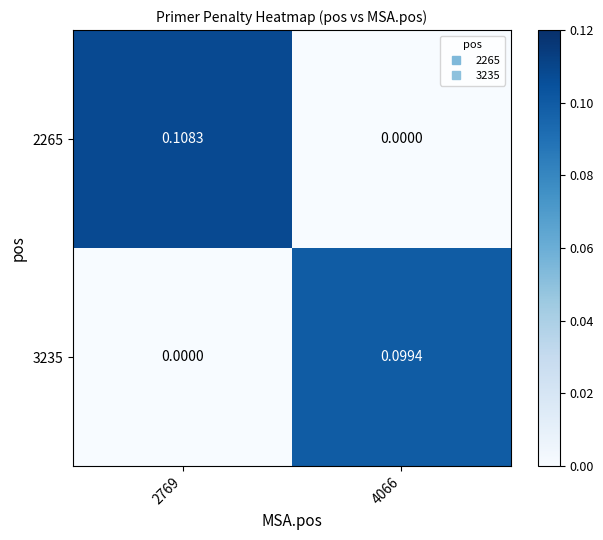

Is the value of 2265 at 2769 greater than the value of 3235 at 4066?

Yes